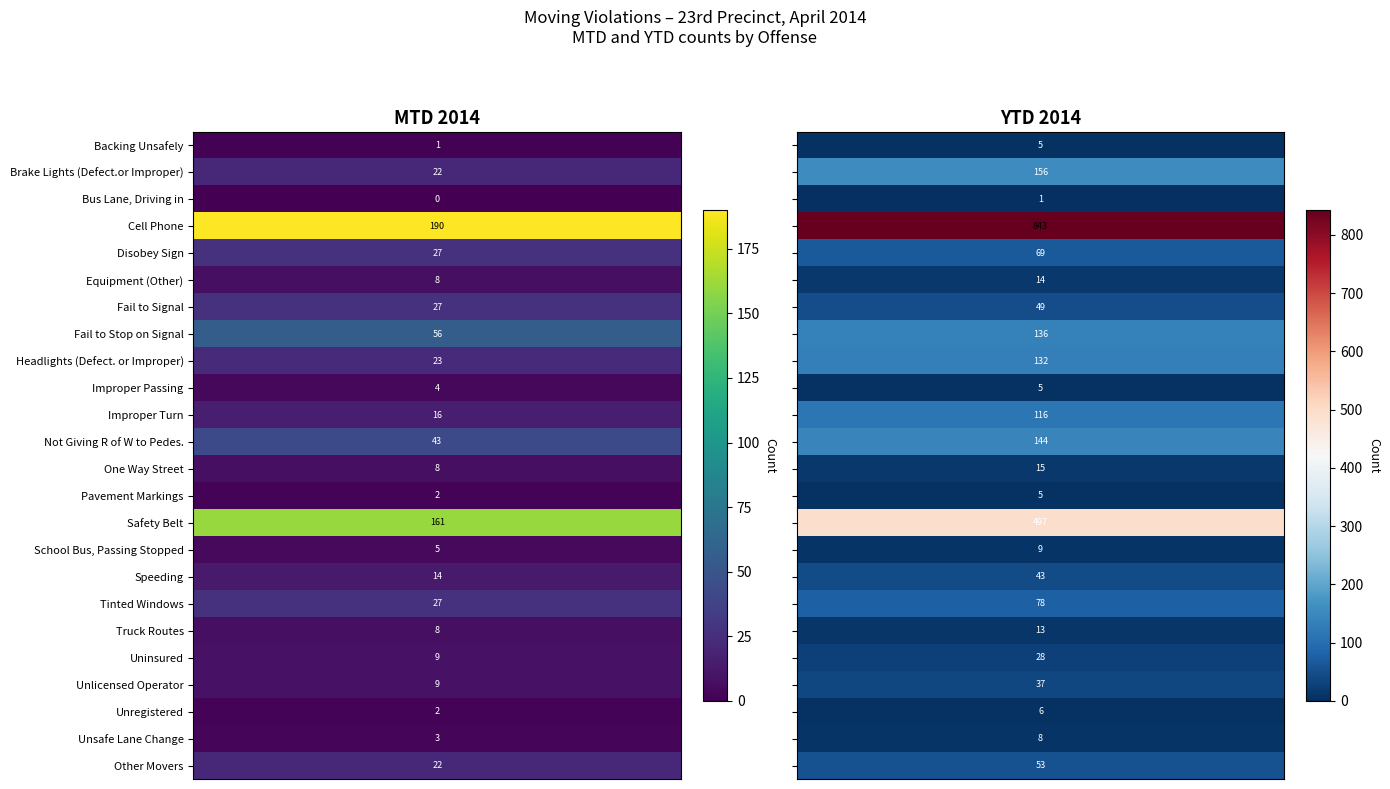

Rank the categories by YTD 2014 value from highest to lowest.

Cell Phone, Safety Belt, Brake Lights (Defect.or Improper), Not Giving R of W to Pedes., Fail to Stop on Signal, Headlights (Defect. or Improper), Improper Turn, Tinted Windows, Disobey Sign, Other Movers, Fail to Signal, Speeding, Unlicensed Operator, Uninsured, One Way Street, Equipment (Other), Truck Routes, School Bus, Passing Stopped, Unsafe Lane Change, Unregistered, Backing Unsafely, Improper Passing, Pavement Markings, Bus Lane, Driving in